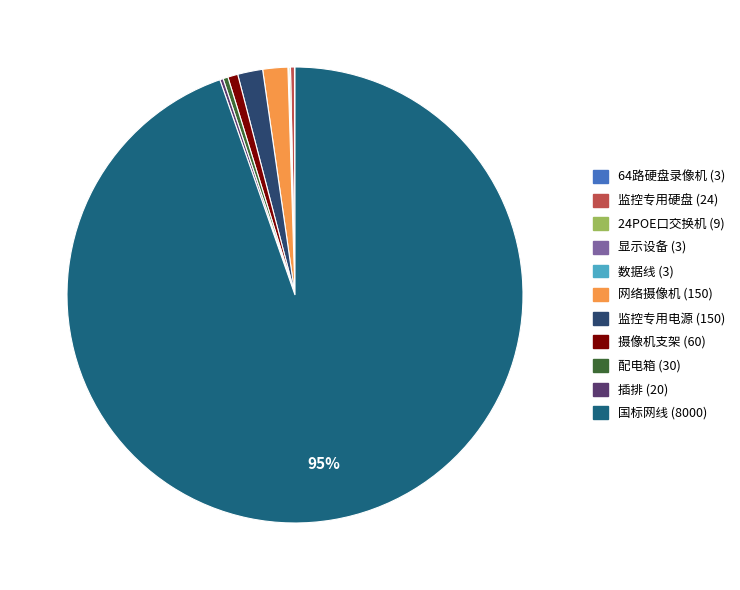

Count the number of slices in the pie.

11